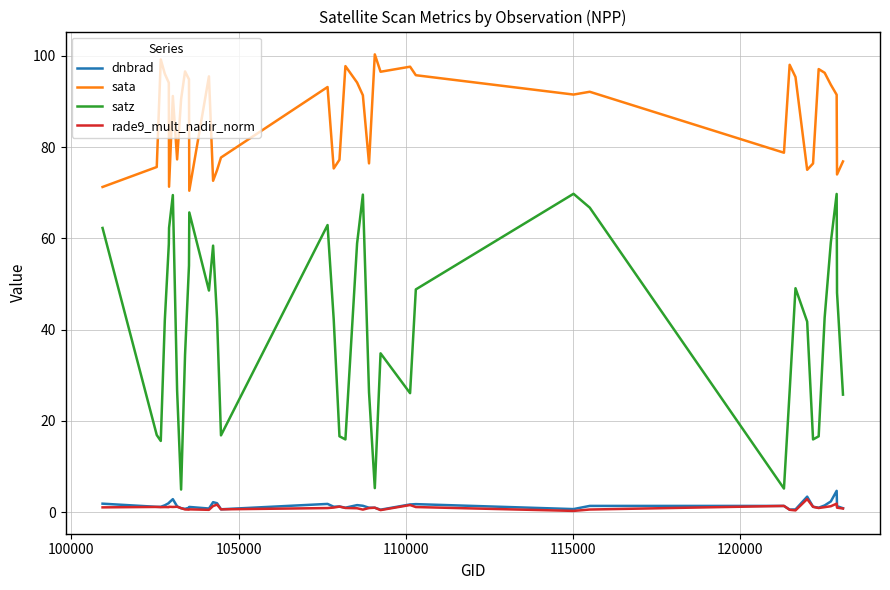

Which series has the largest range (max minus min)?

satz